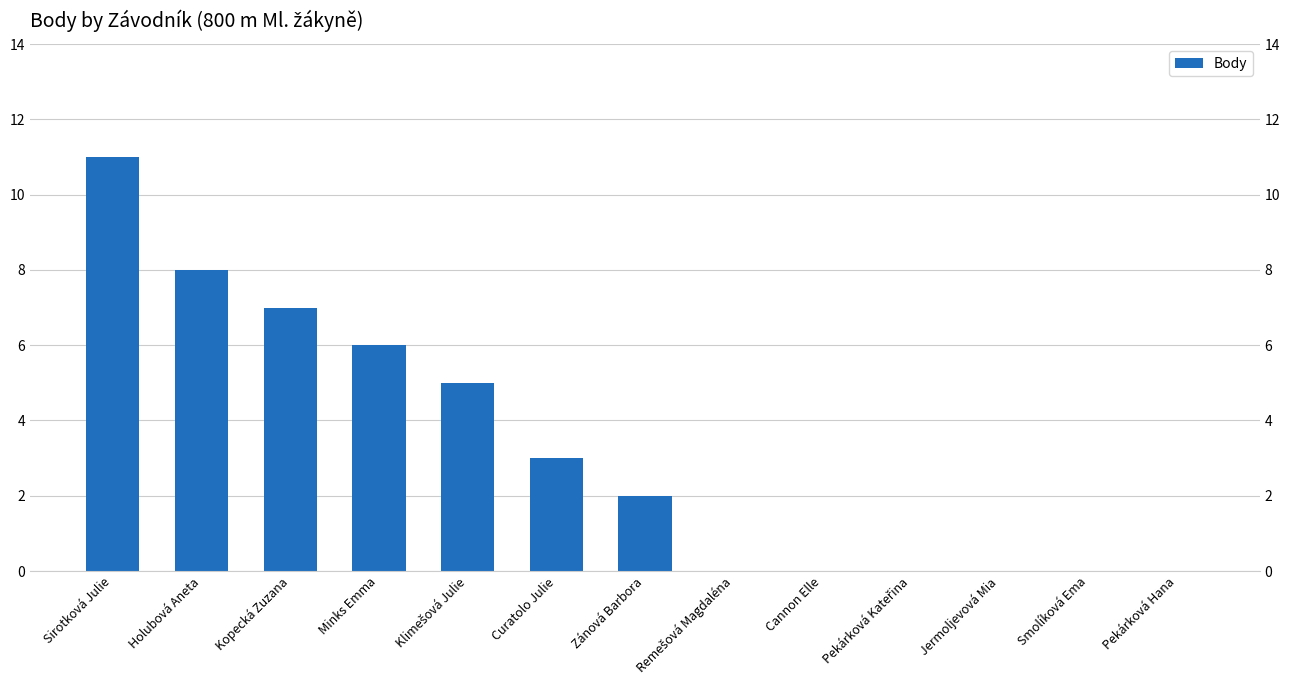

Which label corresponds to the largest value in the chart?

Sirotková Julie